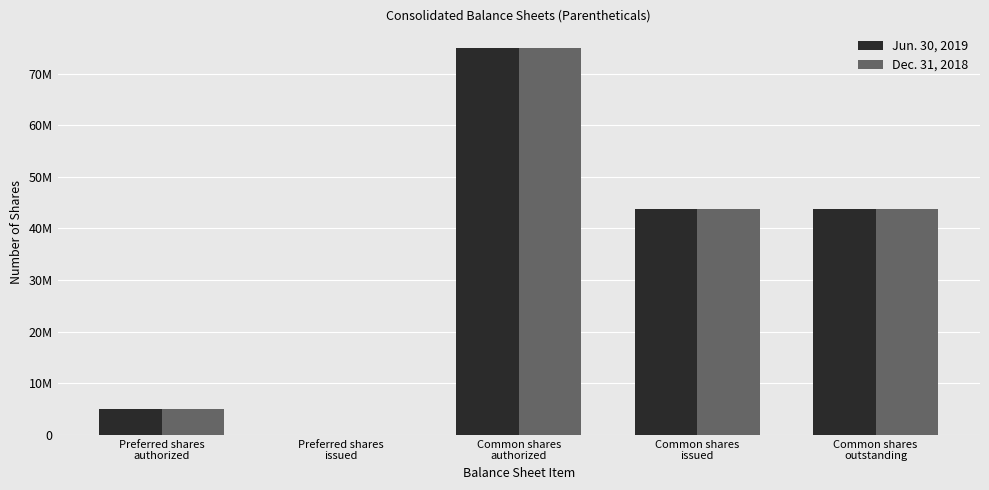

At how many categories does at least one series exceed 67825634?

1